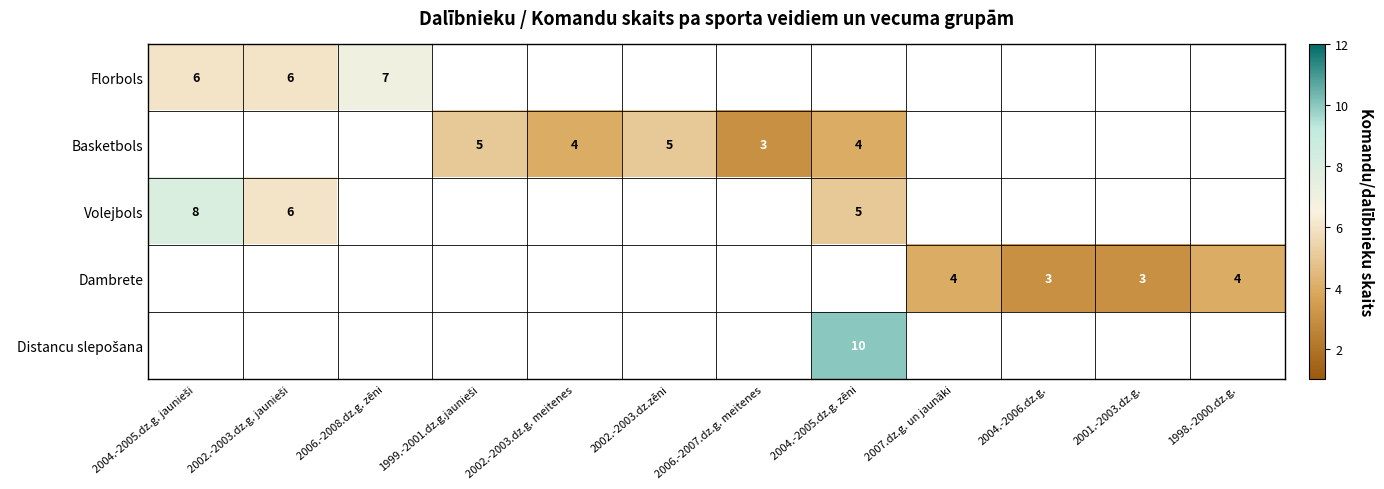

The value of Dambrete at 2004.-2006.dz.g. is 3. True or false?

True